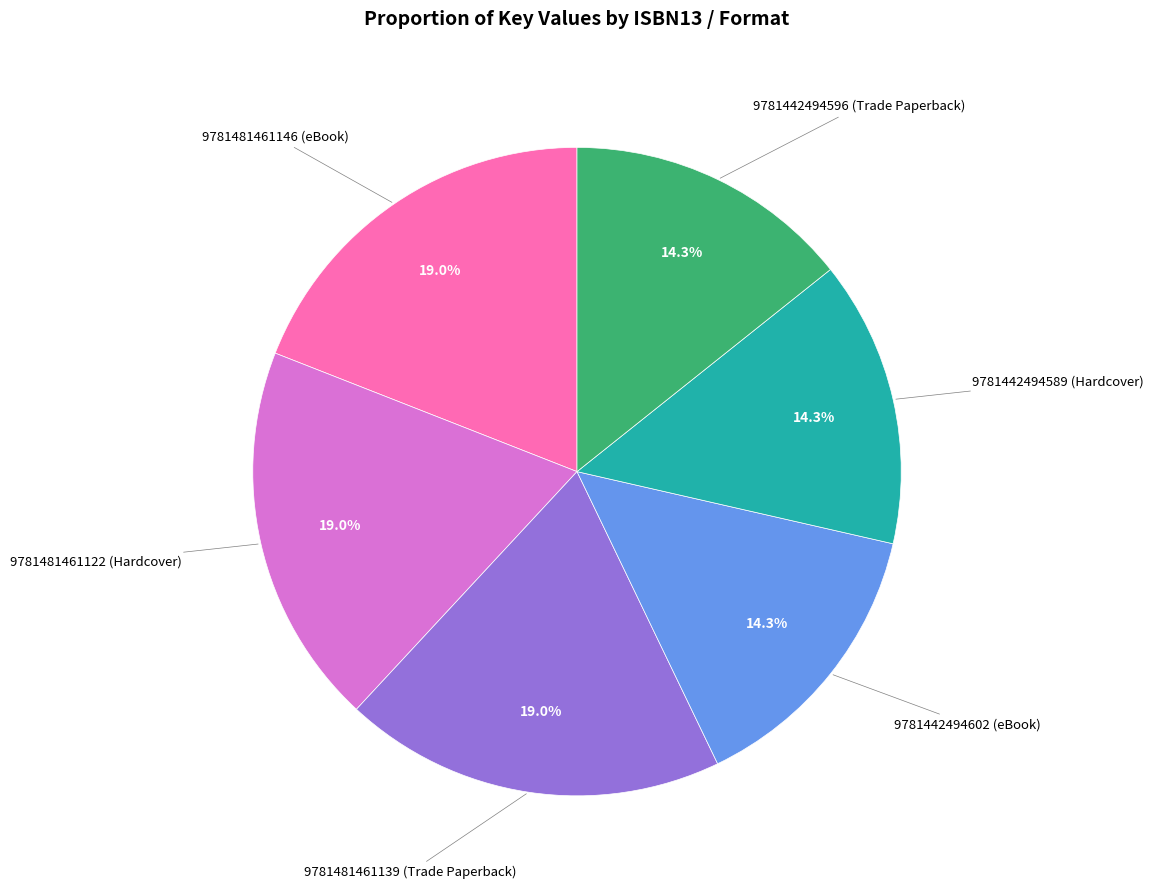

Is there a majority slice in this chart?

No